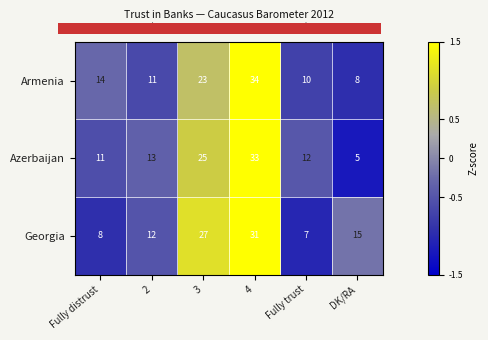

The Armenia series shows 8 at DK/RA. True or false?

True